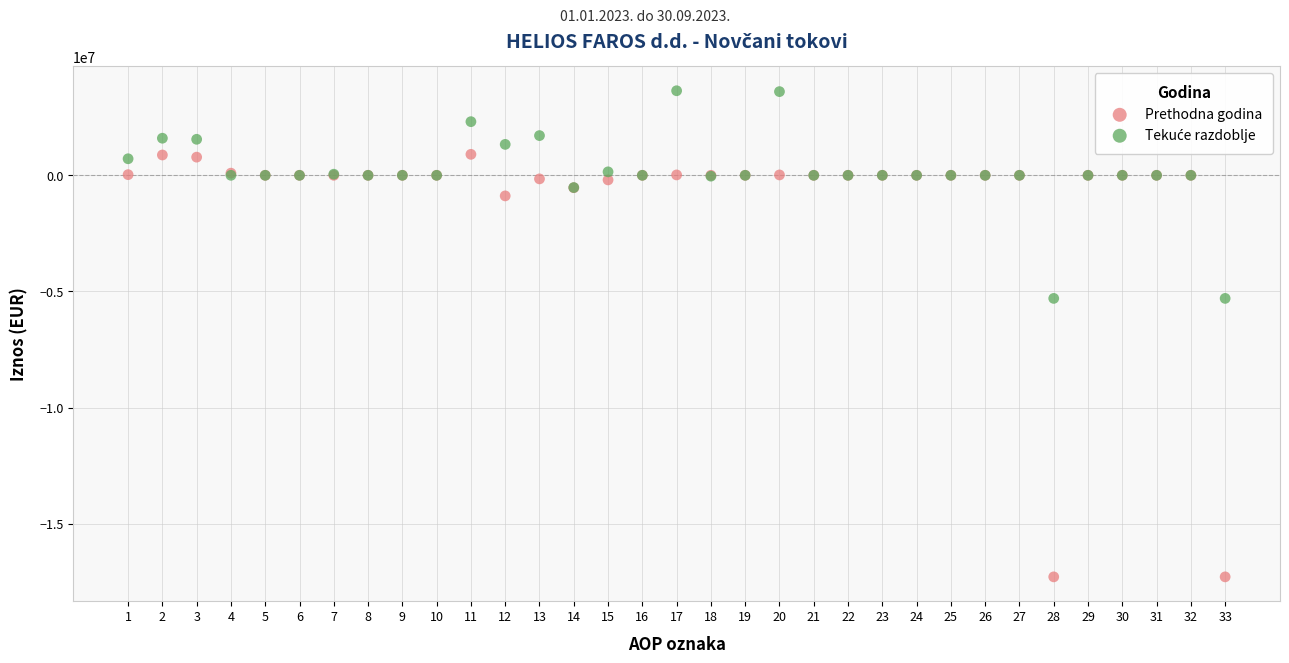

Which series has the widest spread of Y values?

Prethodna godina